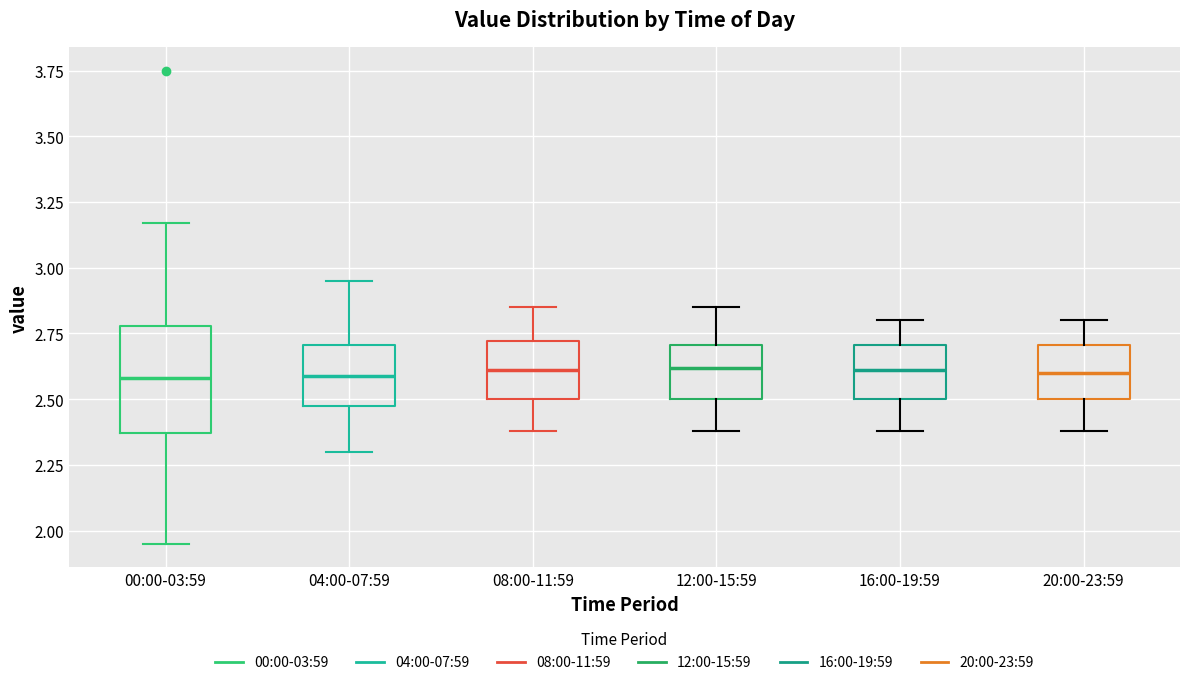

Where does the median line of the box for 20:00-23:59 sit on the y-axis? The values are not printed on the chart, so give them approximately, as read against the axis.

2.60